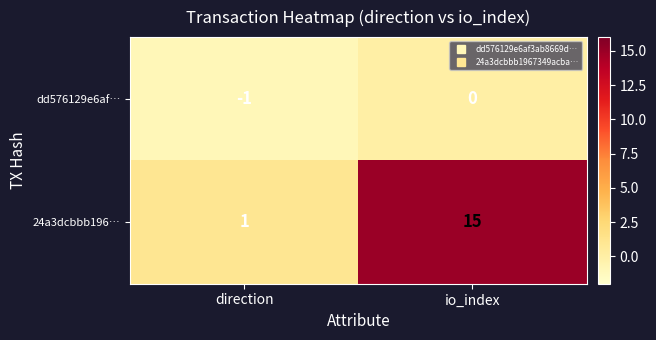

At which label is 24a3dcbbb196… closest to 8?

direction